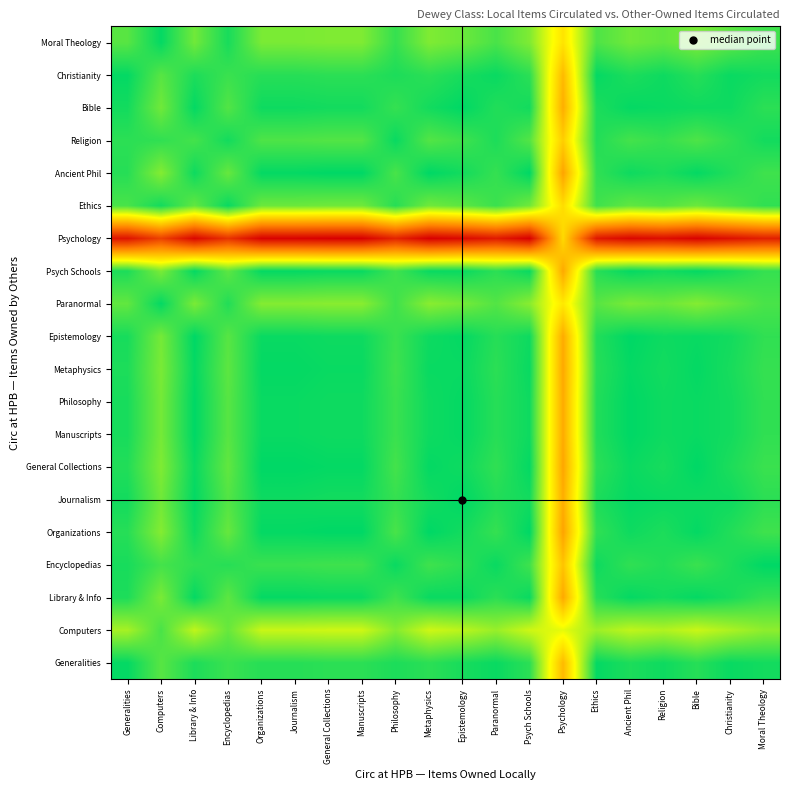

What is the total value across all series at Paranormal?

329